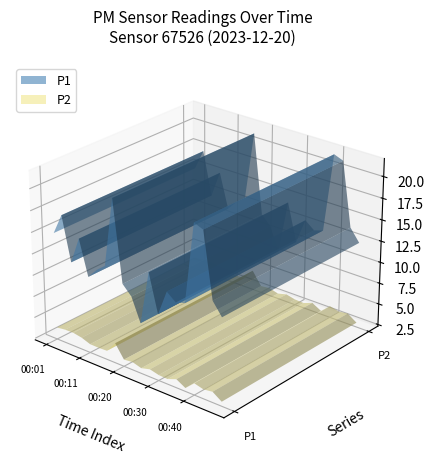

Reading right to left, what are all the values shown in this chart?

P1: 00:47=12.4	00:45=13.8	00:42=21.2	00:40=21.7	00:37=12.4	00:35=12.1	00:32=12.9	00:30=10.0	00:28=14.4	00:25=8.2	00:23=10.8	00:20=11.9	00:18=21.2	00:15=13.2	00:13=12.4	00:11=11.2	00:08=15.3	00:06=12.2	00:03=17.2	00:01=14.8
P2: 00:47=2.8	00:45=3.5	00:42=3.4	00:40=3.7	00:37=2.7	00:35=3.3	00:32=2.9	00:30=3.0	00:28=3.2	00:25=2.9	00:23=3.2	00:20=3.1	00:18=4.6	00:15=3.3	00:13=3.3	00:11=3.3	00:08=3.7	00:06=3.9	00:03=3.8	00:01=3.7